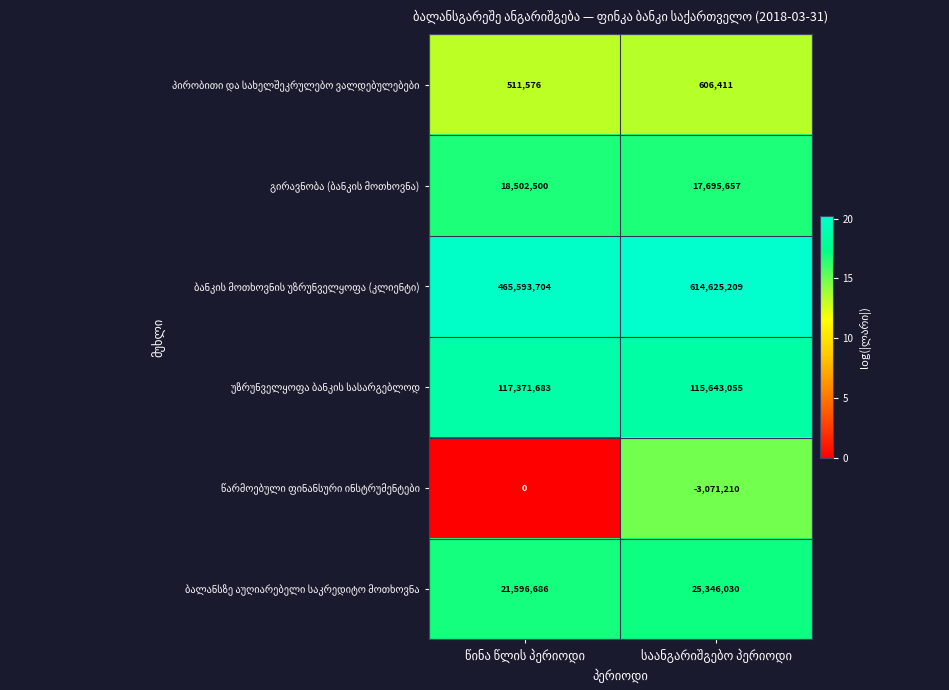

What is the minimum value shown in the chart?

-3071210